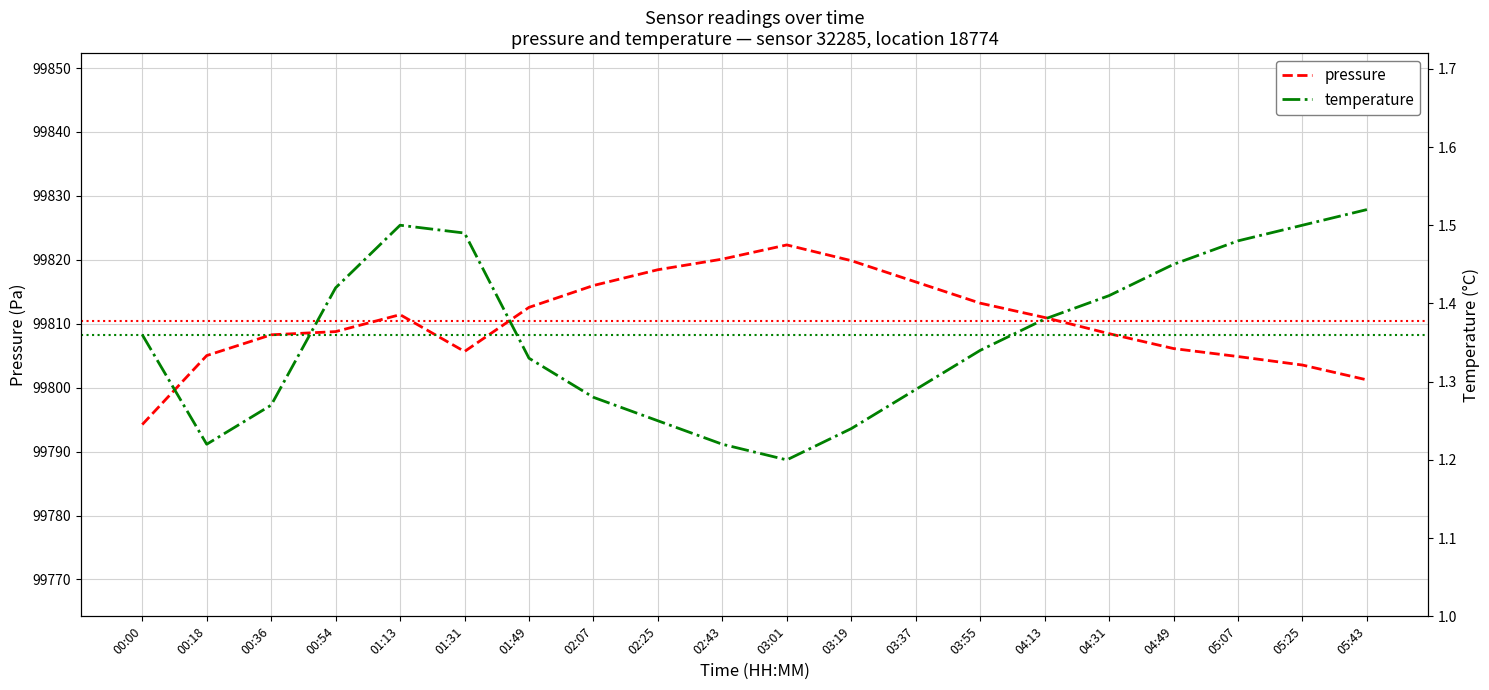

Reading right to left, what are all the values shown in this chart?

pressure: 05:43=99801.2	05:25=99803.5	05:07=99804.9	04:49=99806.1	04:31=99808.4	04:13=99811.0	03:55=99813.2	03:37=99816.5	03:19=99819.9	03:01=99822.3	02:43=99820.1	02:25=99818.4	02:07=99816.0	01:49=99812.6	01:31=99805.7	01:13=99811.4	00:54=99808.8	00:36=99808.3	00:18=99805.0	00:00=99794.2
temperature: 05:43=1.5	05:25=1.5	05:07=1.5	04:49=1.4	04:31=1.4	04:13=1.4	03:55=1.3	03:37=1.3	03:19=1.2	03:01=1.2	02:43=1.2	02:25=1.2	02:07=1.3	01:49=1.3	01:31=1.5	01:13=1.5	00:54=1.4	00:36=1.3	00:18=1.2	00:00=1.4